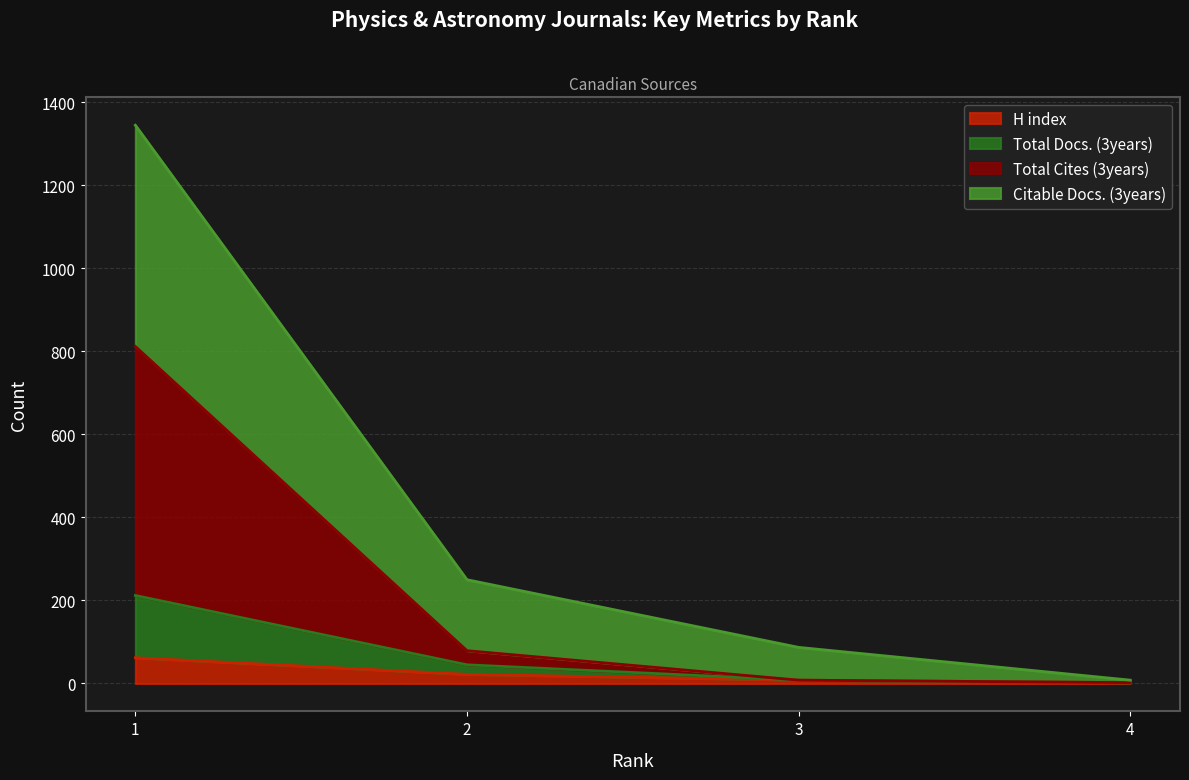

How many values in the H index series are below 22?

2